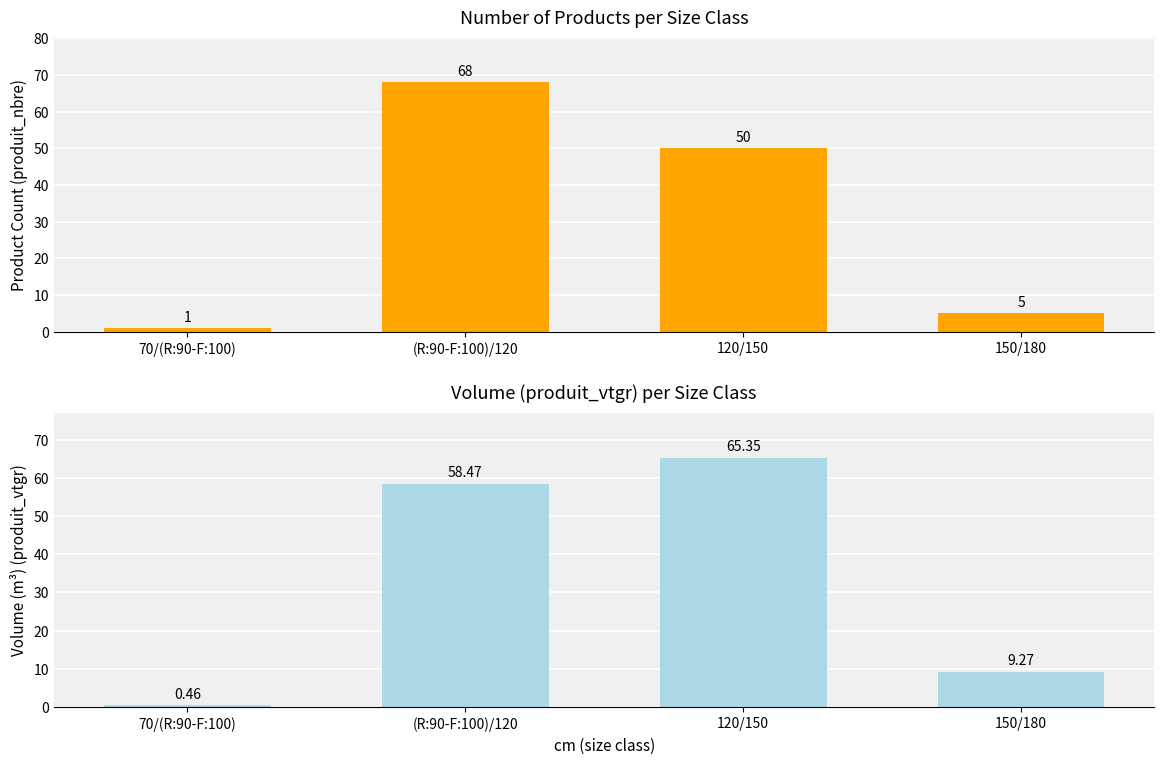

Reading left to right, list all the values displayed in this chart.

produit_nbre: 1.0	68.0	50.0	5.0
produit_vtgr: 0.5	58.5	65.3	9.3